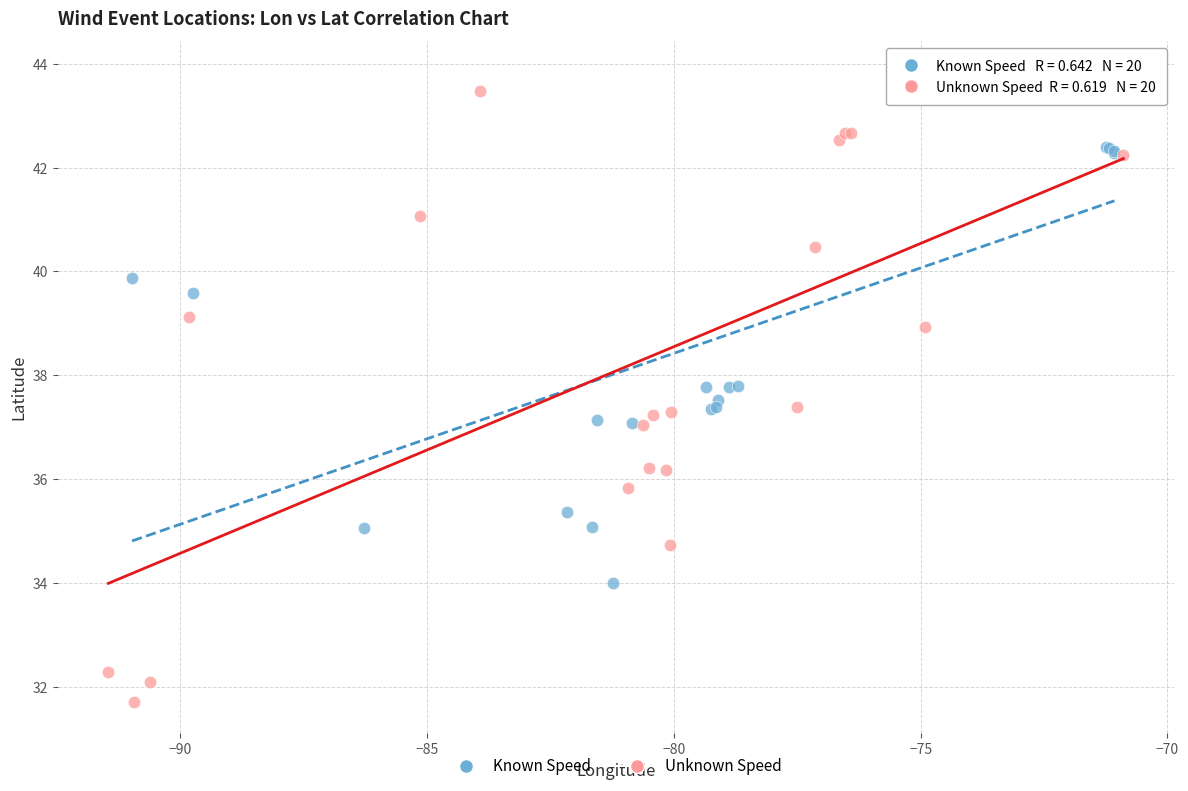

What are all the series names shown in the legend?

Known Speed, Unknown Speed